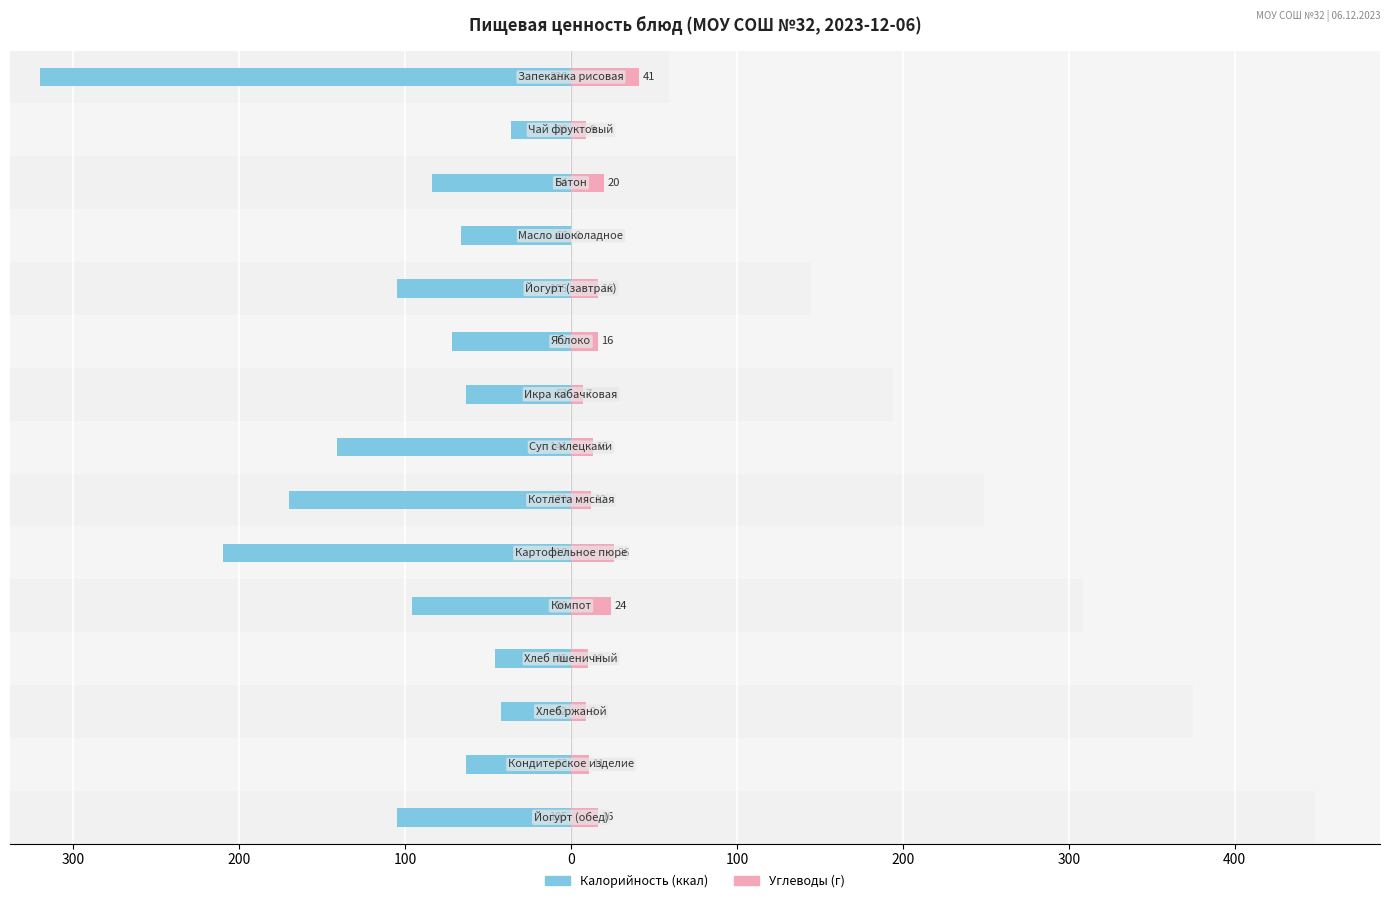

Between 0 and 500, which series saw the biggest shift?

Калорийность